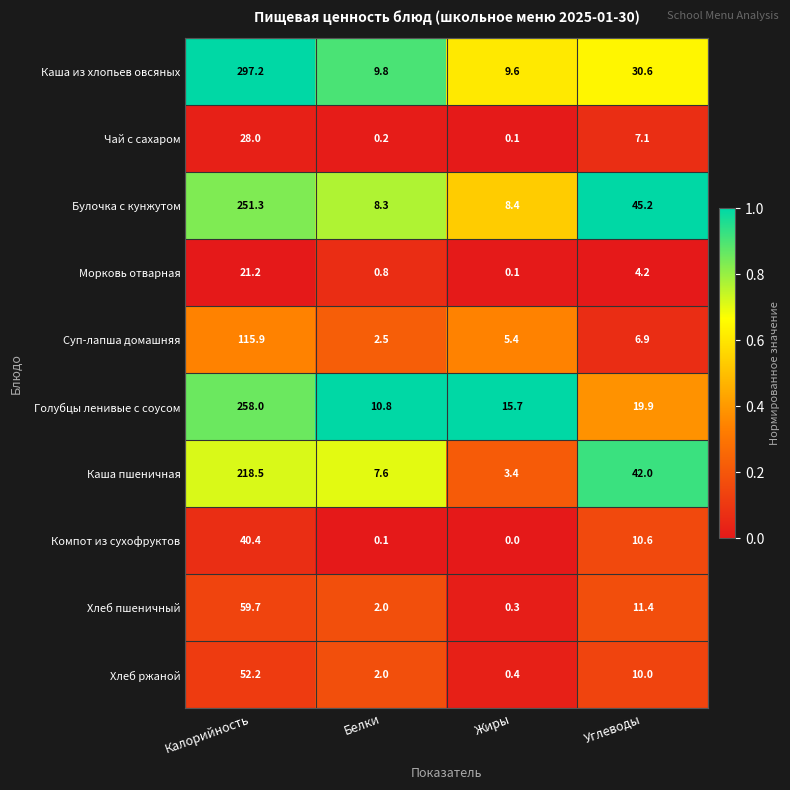

At which label does Хлеб ржаной reach its peak?

Калорийность